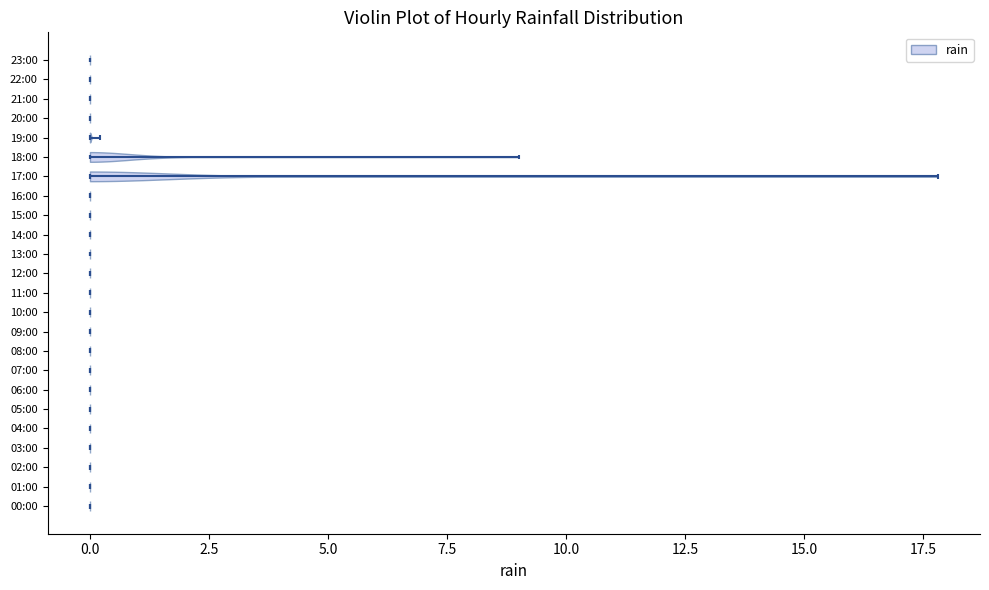

Reading bottom to top, read every violin against the x-axis: where its median line is, and the lowest and highest points it reaches. The values are not printed on the chart, so give them approximately, as read against the axis.

00:00: median line 0, lowest point 0, highest point 0
01:00: median line 0, lowest point 0, highest point 0
02:00: median line 0, lowest point 0, highest point 0
03:00: median line 0, lowest point 0, highest point 0
04:00: median line 0, lowest point 0, highest point 0
05:00: median line 0, lowest point 0, highest point 0
06:00: median line 0, lowest point 0, highest point 0
07:00: median line 0, lowest point 0, highest point 0
08:00: median line 0, lowest point 0, highest point 0
09:00: median line 0, lowest point 0, highest point 0
10:00: median line 0, lowest point 0, highest point 0
11:00: median line 0, lowest point 0, highest point 0
12:00: median line 0, lowest point 0, highest point 0
13:00: median line 0, lowest point 0, highest point 0
14:00: median line 0, lowest point 0, highest point 0
15:00: median line 0, lowest point 0, highest point 0
16:00: median line 0, lowest point 0, highest point 0
17:00: median line 0, lowest point 0, highest point 18
18:00: median line 0, lowest point 0, highest point 9
19:00: median line 0, lowest point 0, highest point 0
20:00: median line 0, lowest point 0, highest point 0
21:00: median line 0, lowest point 0, highest point 0
22:00: median line 0, lowest point 0, highest point 0
23:00: median line 0, lowest point 0, highest point 0